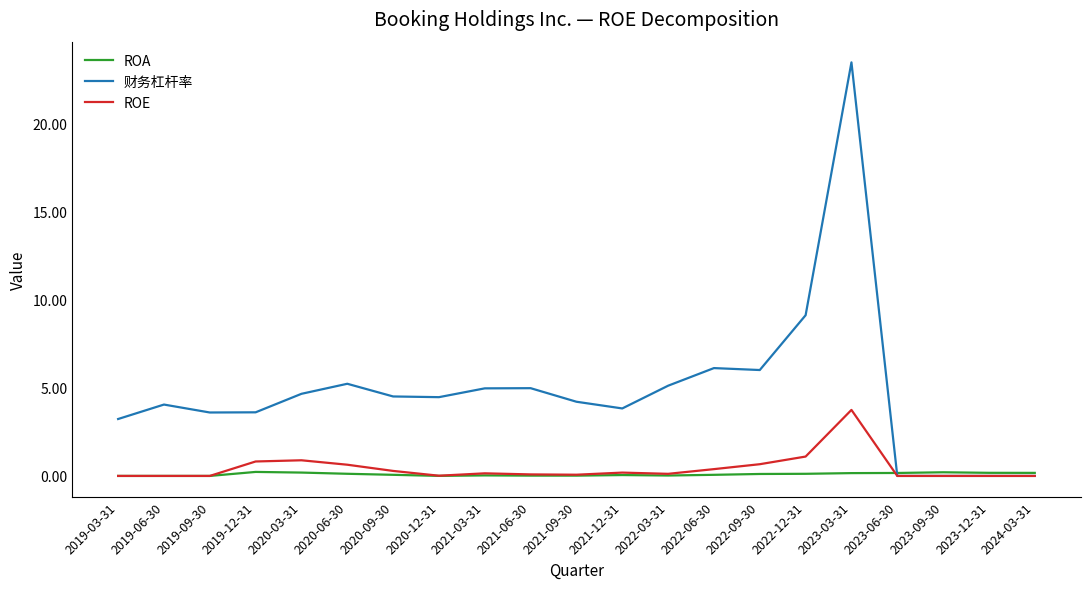

What position from the left is 2022-06-30?

14